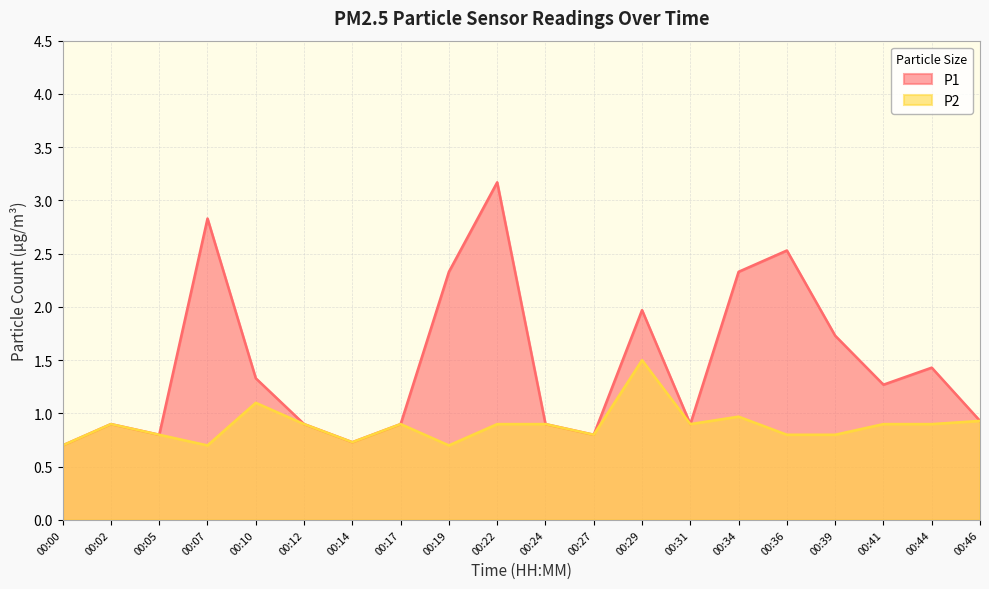

What is the difference between the maximum and second lowest values in the P2 series?

0.8